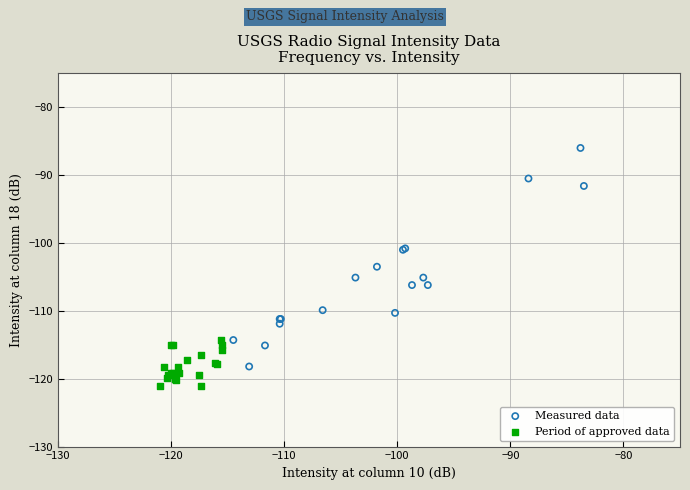

Which series contains the lowest Y value?

Period of approved data